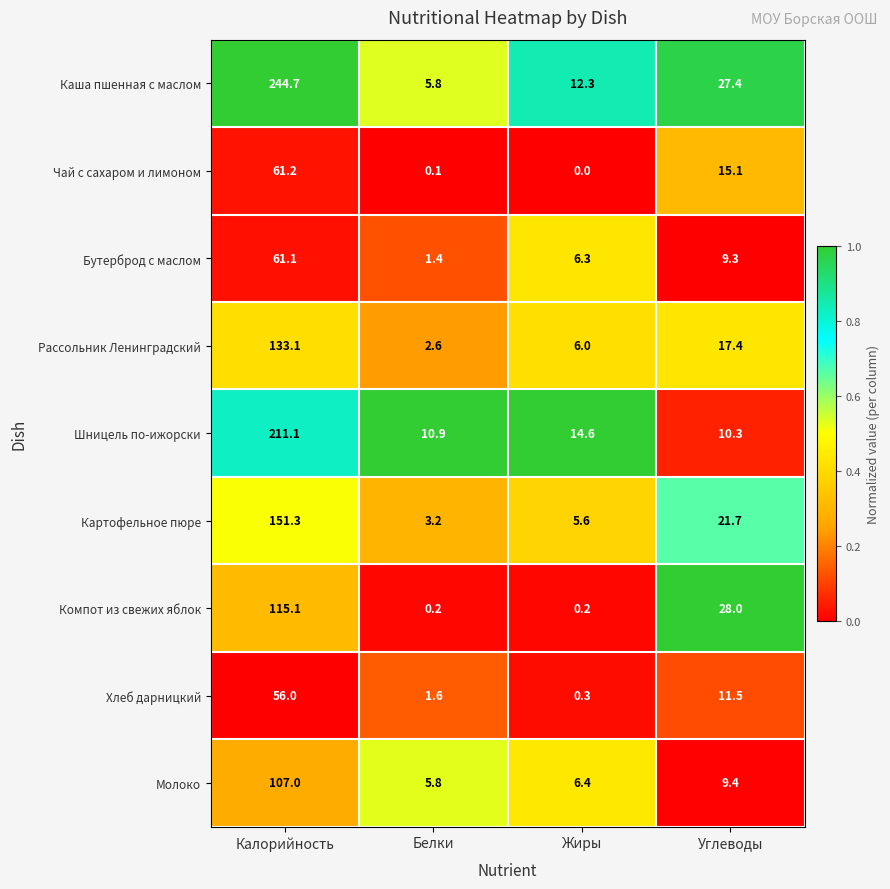

What is the difference between the highest and lowest values at Белки?

10.8